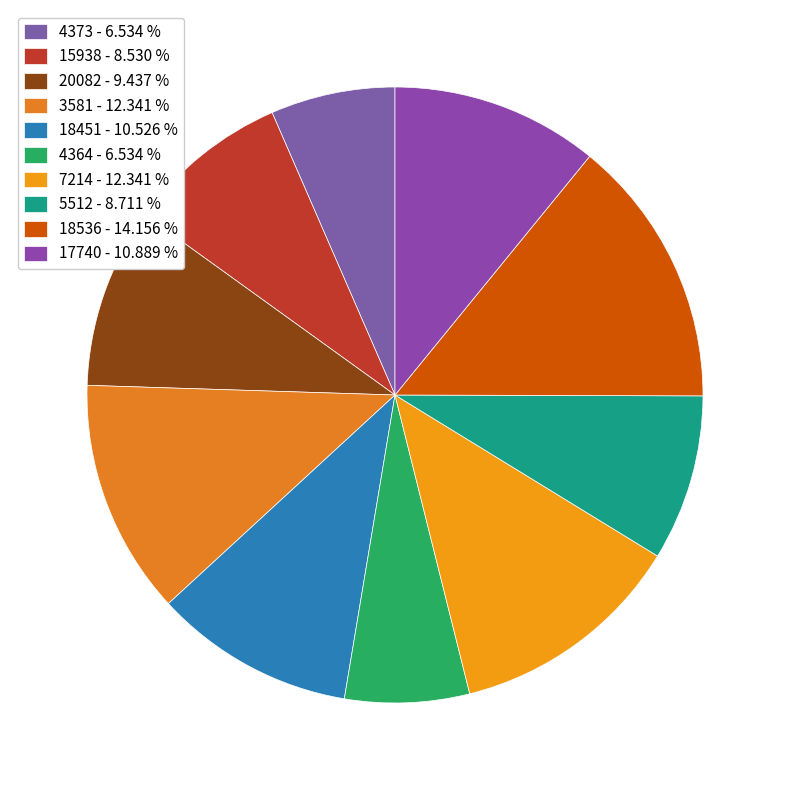

True or false: 3581 accounts for 12% of the total.

True